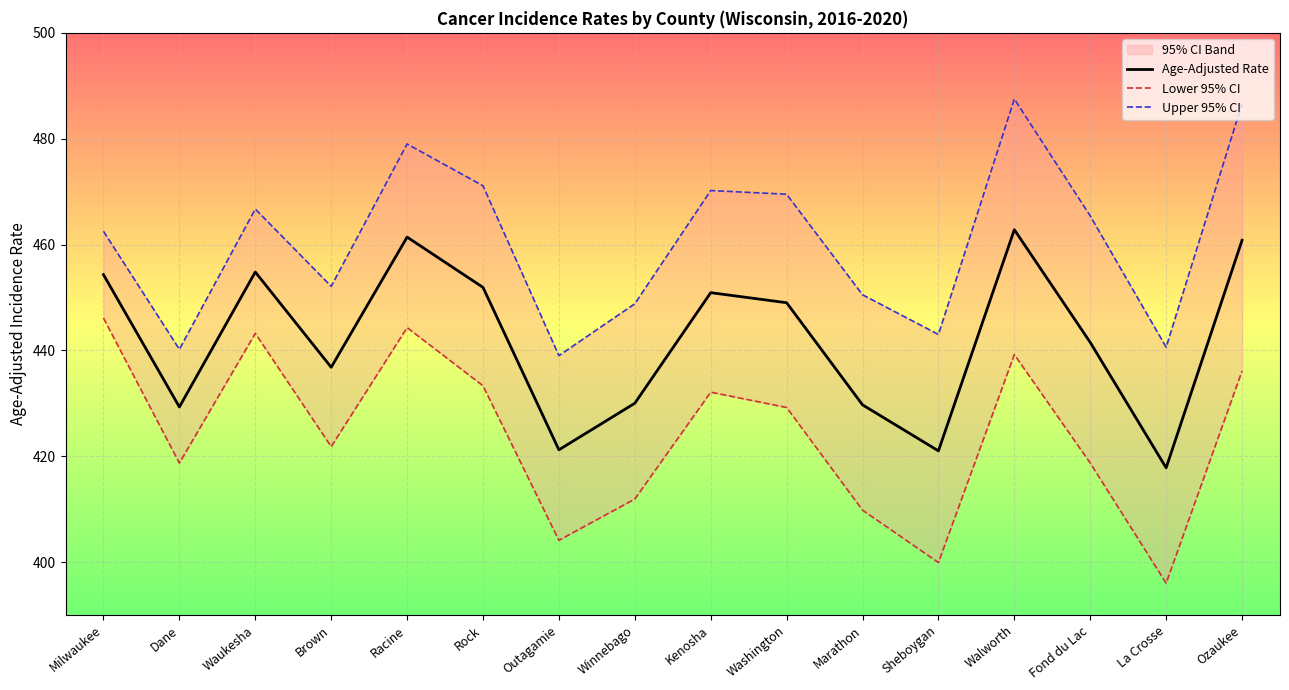

Read the Upper 95% CI value at Dane.

440.2